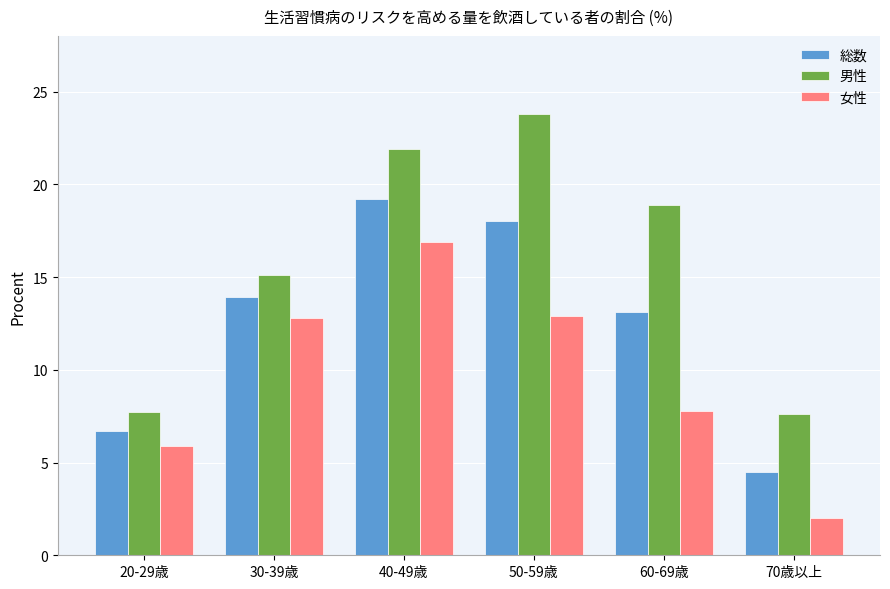

Rank the series by their average value, from highest to lowest.

男性, 総数, 女性